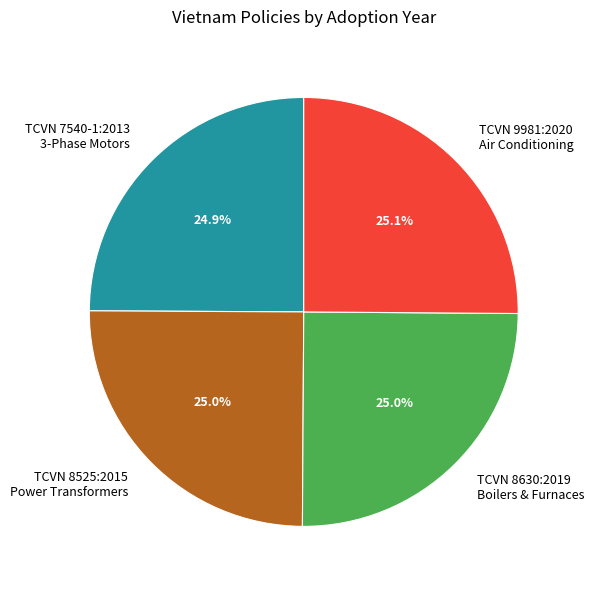

What portion of the pie excludes TCVN 8630:2019 Boilers & Furnaces?

75.0%